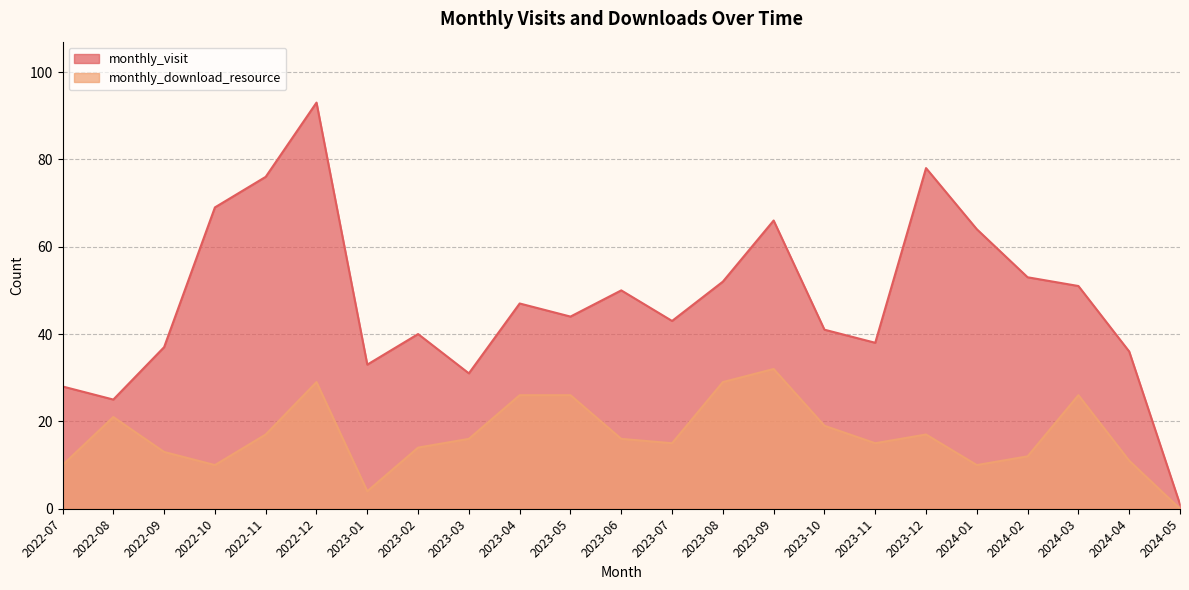

What are all the series names shown in the legend?

monthly_visit, monthly_download_resource